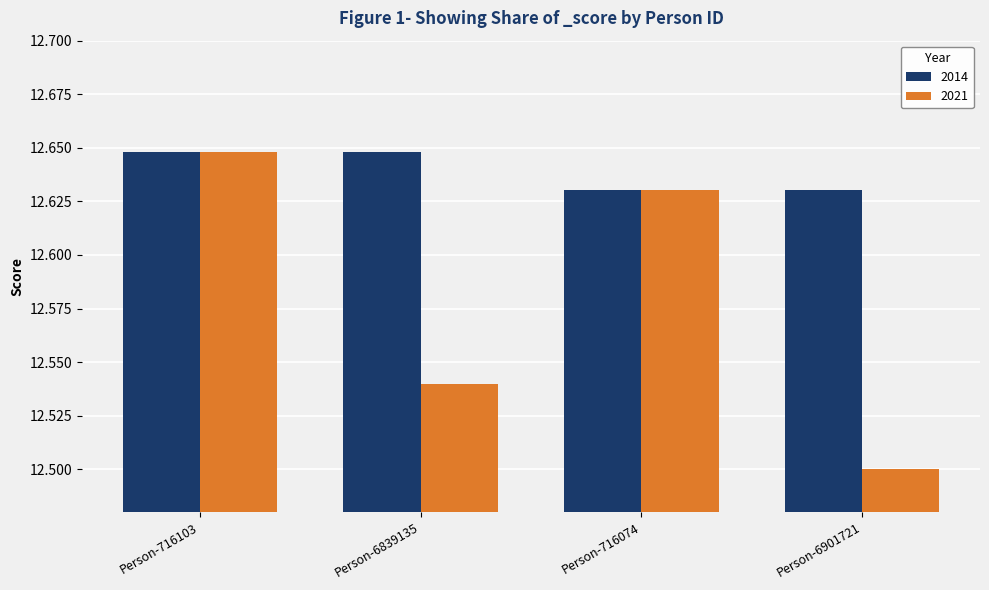

What is the label of the 4th bar from the left?

Person-6901721